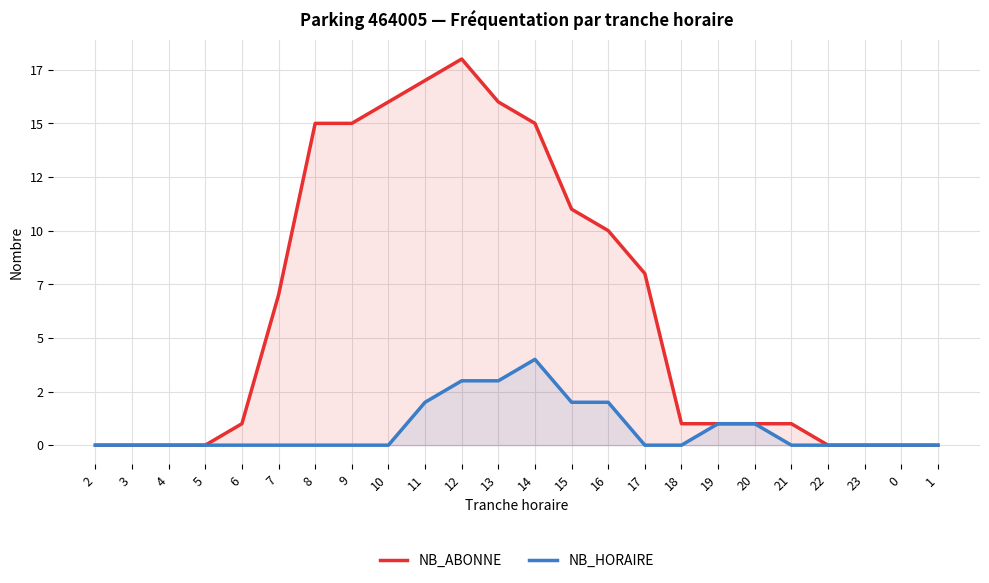

Reading right to left, what are all the values shown in this chart?

NB_ABONNE: 0	0	0	0	1	1	1	1	8	10	11	15	16	18	17	16	15	15	7	1	0	0	0	0
NB_HORAIRE: 0	0	0	0	0	1	1	0	0	2	2	4	3	3	2	0	0	0	0	0	0	0	0	0